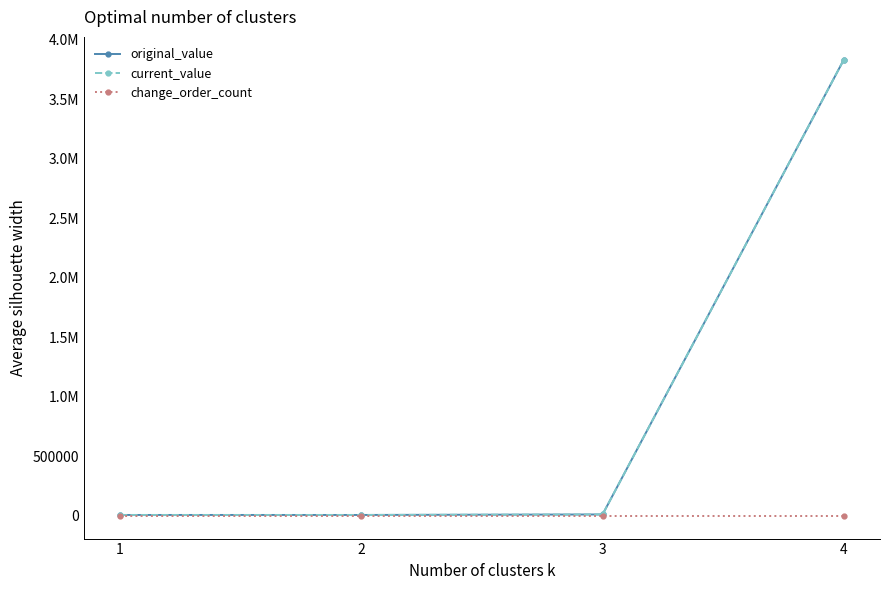

At which category is the sum across all series the highest?

4